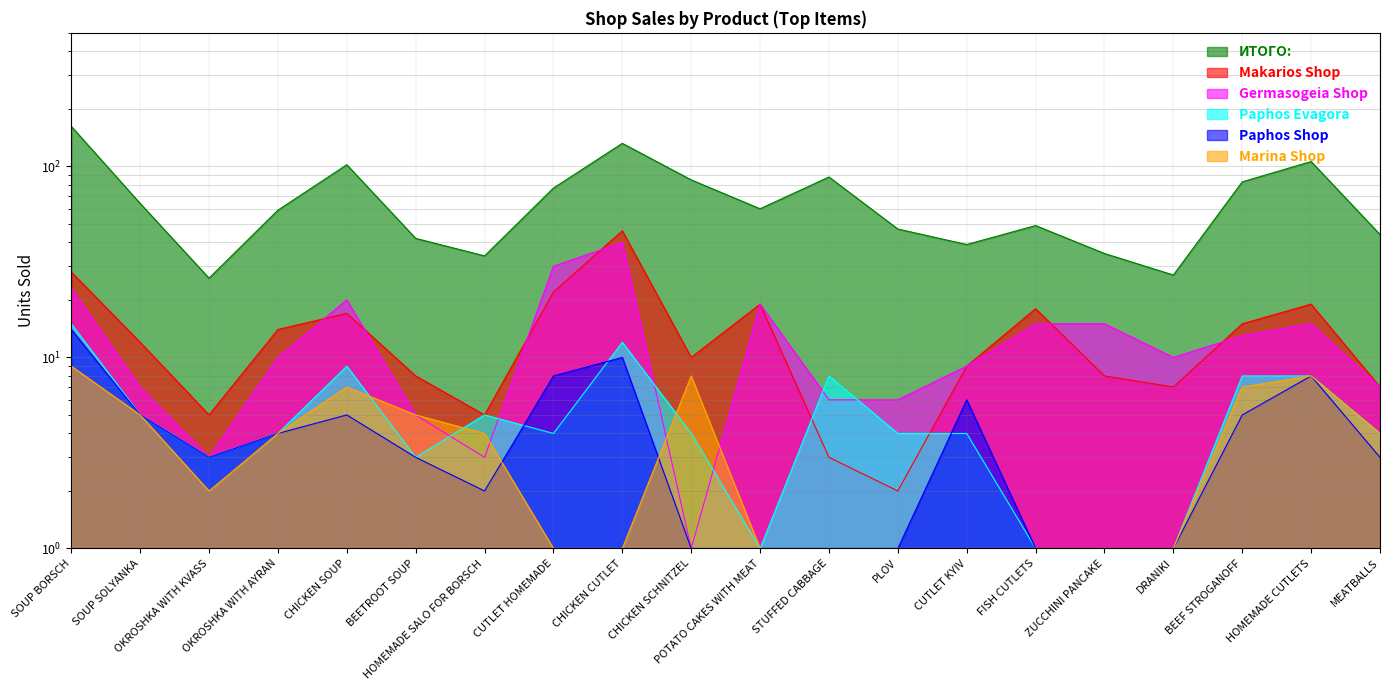

Reading right to left, what are all the values shown in this chart?

ИТОГО:: MEATBALLS=44	HOMEMADE CUTLETS=106	BEEF STROGANOFF=83	DRANIKI=27	ZUCCHINI PANCAKE=35	FISH CUTLETS=49	CUTLET KYIV=39	PLOV=47	STUFFED CABBAGE=88	POTATO CAKES WITH MEAT=60	CHICKEN SCHNITZEL=85	CHICKEN CUTLET=132	CUTLET HOMEMADE=77	HOMEMADE SALO FOR BORSCH=34	BEETROOT SOUP=42	CHICKEN SOUP=102	OKROSHKA WITH AYRAN=59	OKROSHKA WITH KVASS=26	SOUP SOLYANKA=64	SOUP BORSCH=162
Makarios Shop: MEATBALLS=7	HOMEMADE CUTLETS=19	BEEF STROGANOFF=15	DRANIKI=7	ZUCCHINI PANCAKE=8	FISH CUTLETS=18	CUTLET KYIV=9	PLOV=2	STUFFED CABBAGE=3	POTATO CAKES WITH MEAT=19	CHICKEN SCHNITZEL=10	CHICKEN CUTLET=46	CUTLET HOMEMADE=22	HOMEMADE SALO FOR BORSCH=5	BEETROOT SOUP=8	CHICKEN SOUP=17	OKROSHKA WITH AYRAN=14	OKROSHKA WITH KVASS=5	SOUP SOLYANKA=12	SOUP BORSCH=28
Germasogeia Shop: MEATBALLS=7	HOMEMADE CUTLETS=15	BEEF STROGANOFF=13	DRANIKI=10	ZUCCHINI PANCAKE=15	FISH CUTLETS=15	CUTLET KYIV=9	PLOV=6	STUFFED CABBAGE=6	POTATO CAKES WITH MEAT=19	CHICKEN SCHNITZEL=1	CHICKEN CUTLET=40	CUTLET HOMEMADE=30	HOMEMADE SALO FOR BORSCH=3	BEETROOT SOUP=5	CHICKEN SOUP=20	OKROSHKA WITH AYRAN=10	OKROSHKA WITH KVASS=3	SOUP SOLYANKA=7	SOUP BORSCH=23
Paphos Evagora: MEATBALLS=4	HOMEMADE CUTLETS=8	BEEF STROGANOFF=8	DRANIKI=1	ZUCCHINI PANCAKE=1	FISH CUTLETS=1	CUTLET KYIV=4	PLOV=4	STUFFED CABBAGE=8	POTATO CAKES WITH MEAT=1	CHICKEN SCHNITZEL=4	CHICKEN CUTLET=12	CUTLET HOMEMADE=4	HOMEMADE SALO FOR BORSCH=5	BEETROOT SOUP=3	CHICKEN SOUP=9	OKROSHKA WITH AYRAN=4	OKROSHKA WITH KVASS=3	SOUP SOLYANKA=5	SOUP BORSCH=15
Paphos Shop: MEATBALLS=3	HOMEMADE CUTLETS=8	BEEF STROGANOFF=5	DRANIKI=1	ZUCCHINI PANCAKE=1	FISH CUTLETS=1	CUTLET KYIV=6	PLOV=1	STUFFED CABBAGE=1	POTATO CAKES WITH MEAT=1	CHICKEN SCHNITZEL=1	CHICKEN CUTLET=10	CUTLET HOMEMADE=8	HOMEMADE SALO FOR BORSCH=2	BEETROOT SOUP=3	CHICKEN SOUP=5	OKROSHKA WITH AYRAN=4	OKROSHKA WITH KVASS=3	SOUP SOLYANKA=5	SOUP BORSCH=14
Marina Shop: MEATBALLS=4	HOMEMADE CUTLETS=8	BEEF STROGANOFF=7	DRANIKI=1	ZUCCHINI PANCAKE=1	FISH CUTLETS=1	CUTLET KYIV=1	PLOV=1	STUFFED CABBAGE=1	POTATO CAKES WITH MEAT=1	CHICKEN SCHNITZEL=8	CHICKEN CUTLET=1	CUTLET HOMEMADE=1	HOMEMADE SALO FOR BORSCH=4	BEETROOT SOUP=5	CHICKEN SOUP=7	OKROSHKA WITH AYRAN=4	OKROSHKA WITH KVASS=2	SOUP SOLYANKA=5	SOUP BORSCH=9